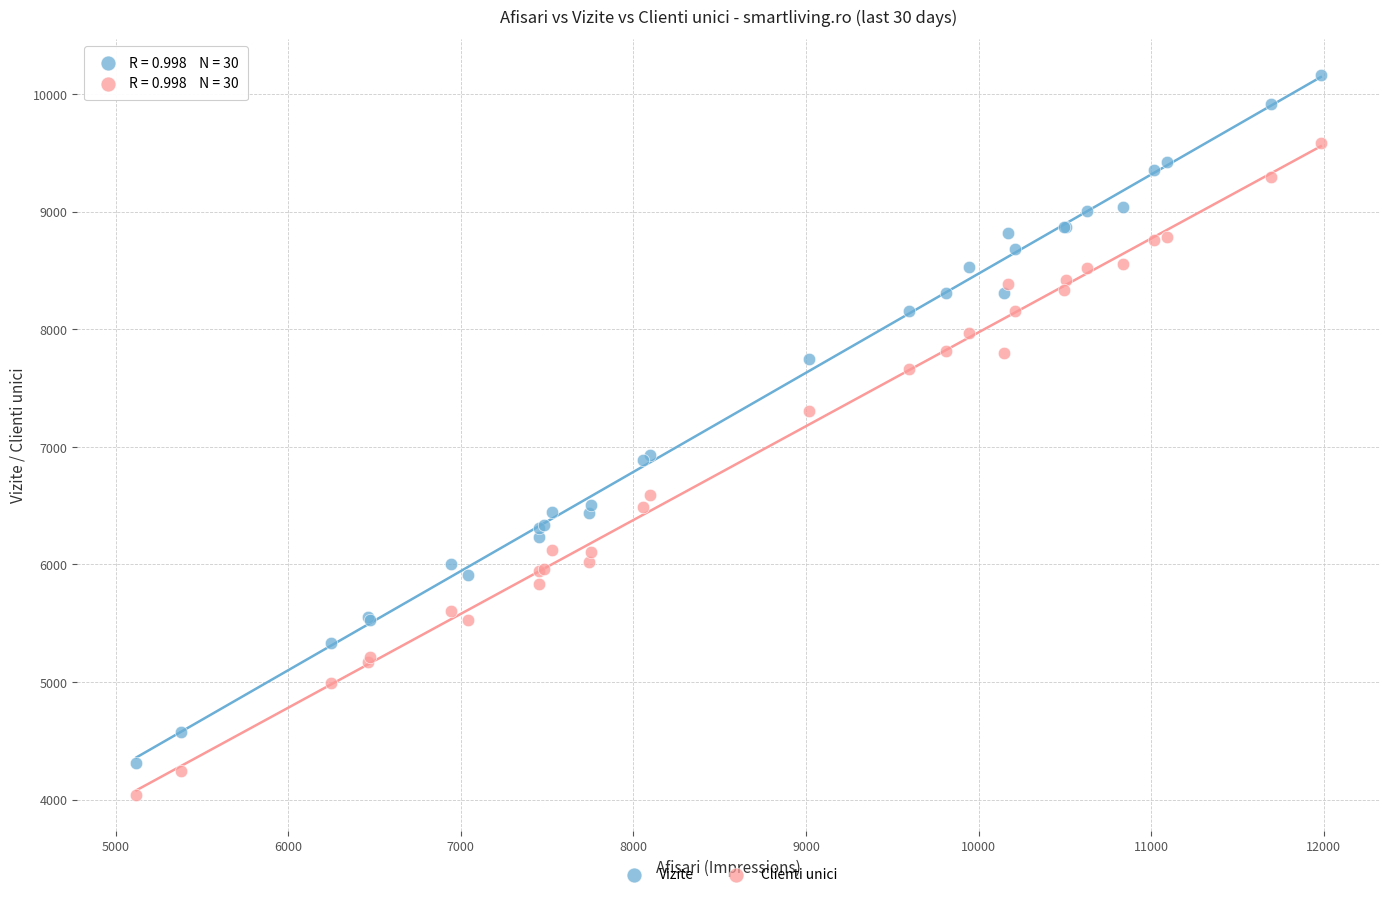

Which series contains the highest Y value?

Vizite